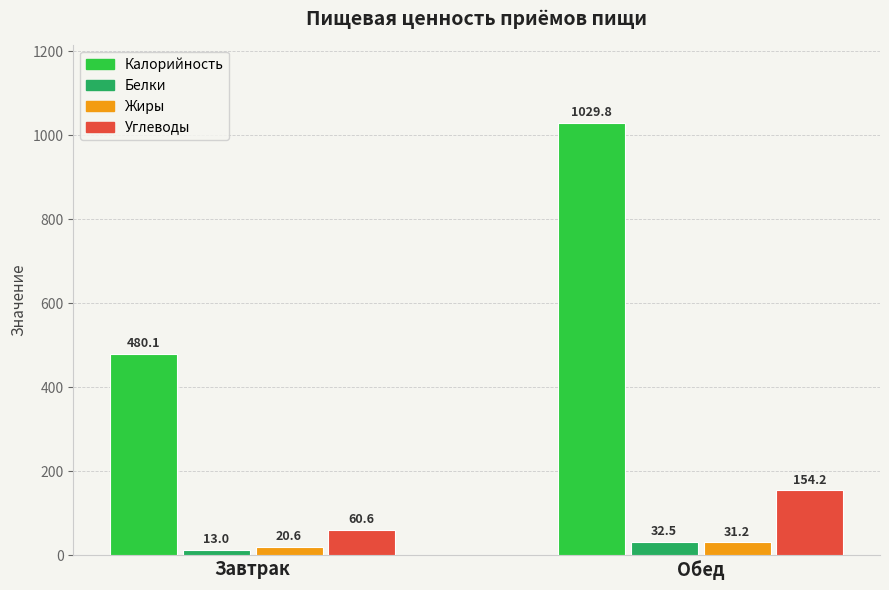

Is the value of Белки at Завтрак greater than the value of Углеводы at Завтрак?

No